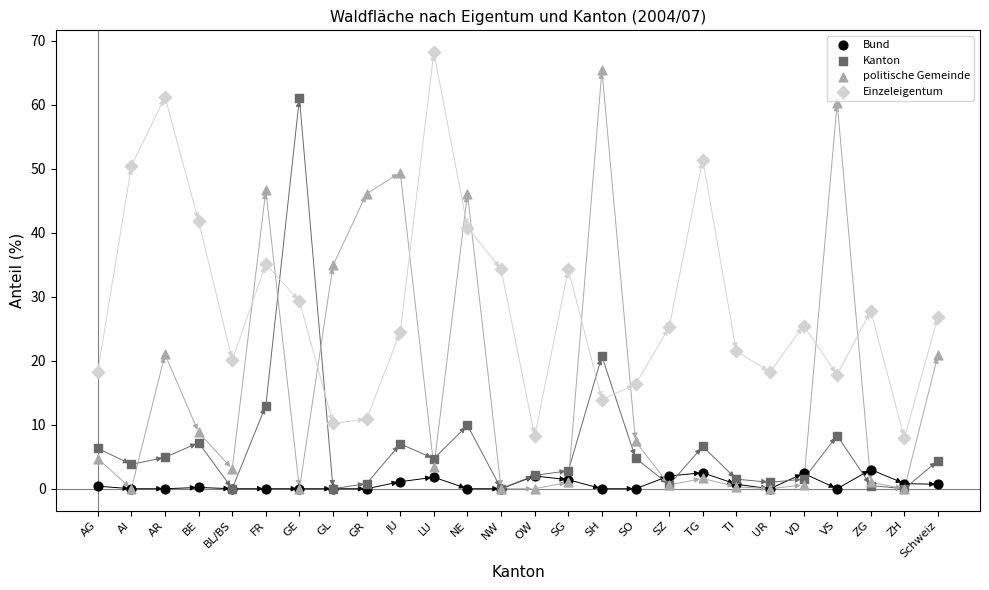

What are all the series names shown in the legend?

Bund, Kanton, politische Gemeinde, Einzeleigentum